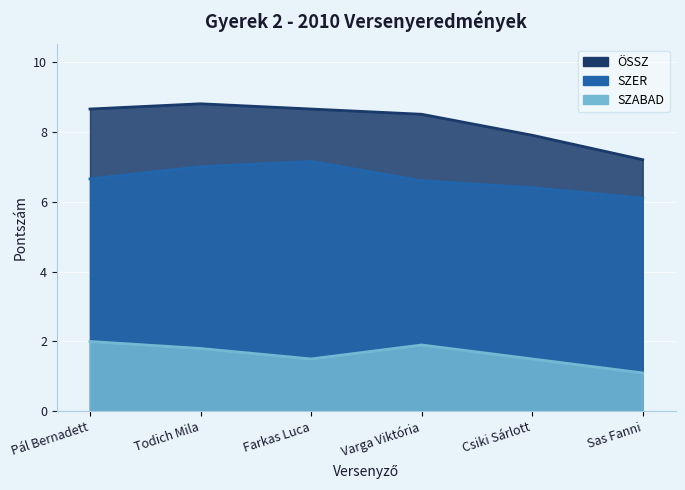

True or false: ÖSSZ has a value of 4.1 at Sas Fanni.

False